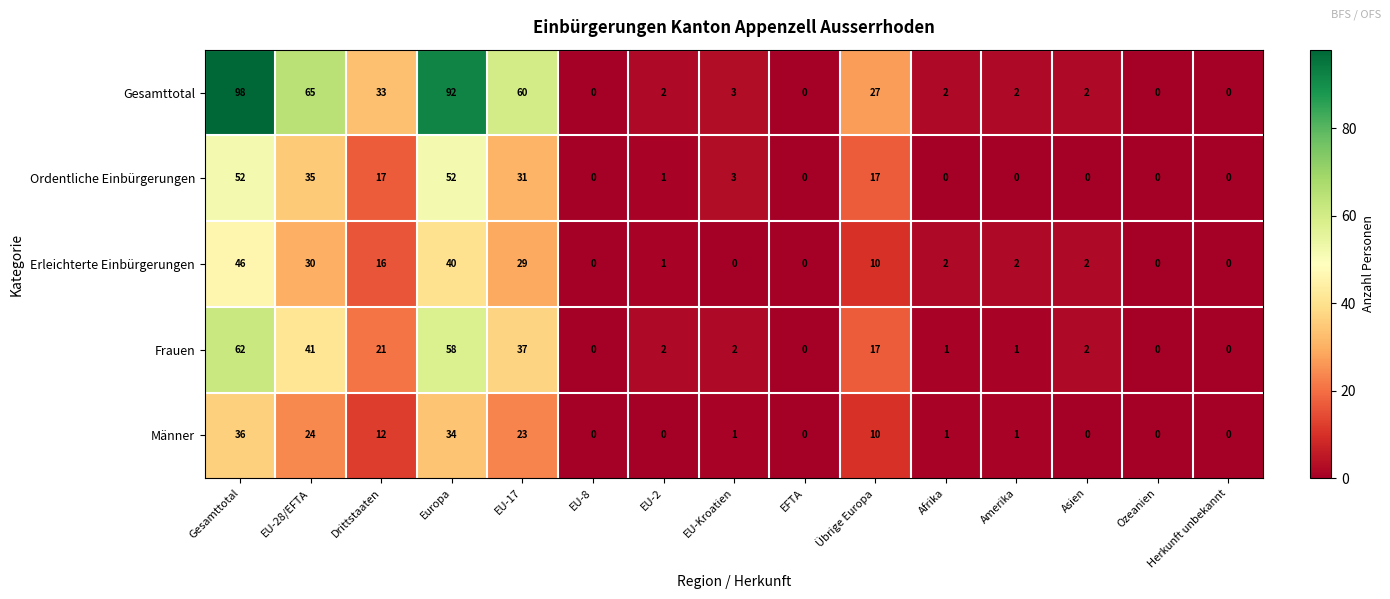

At which category is the sum across all series the highest?

Gesamttotal